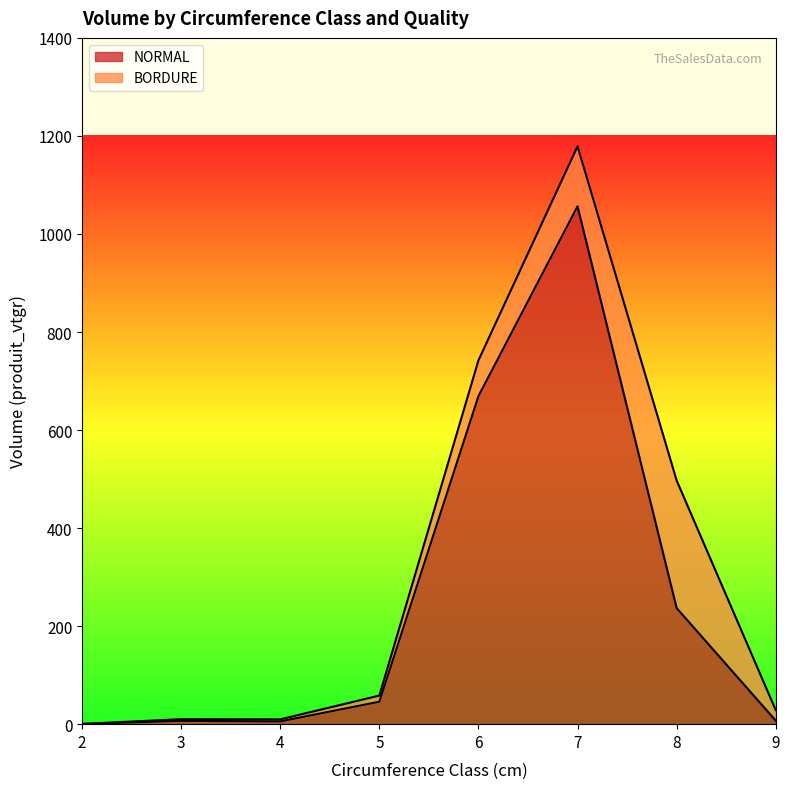

Read the value at 4.

5.6